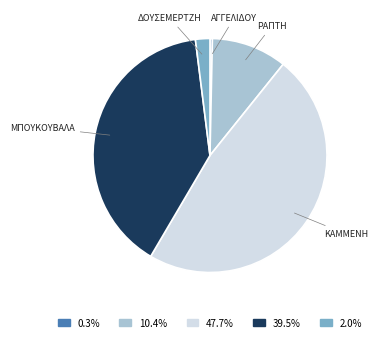

Is there any slice that represents more than half of the pie?

No